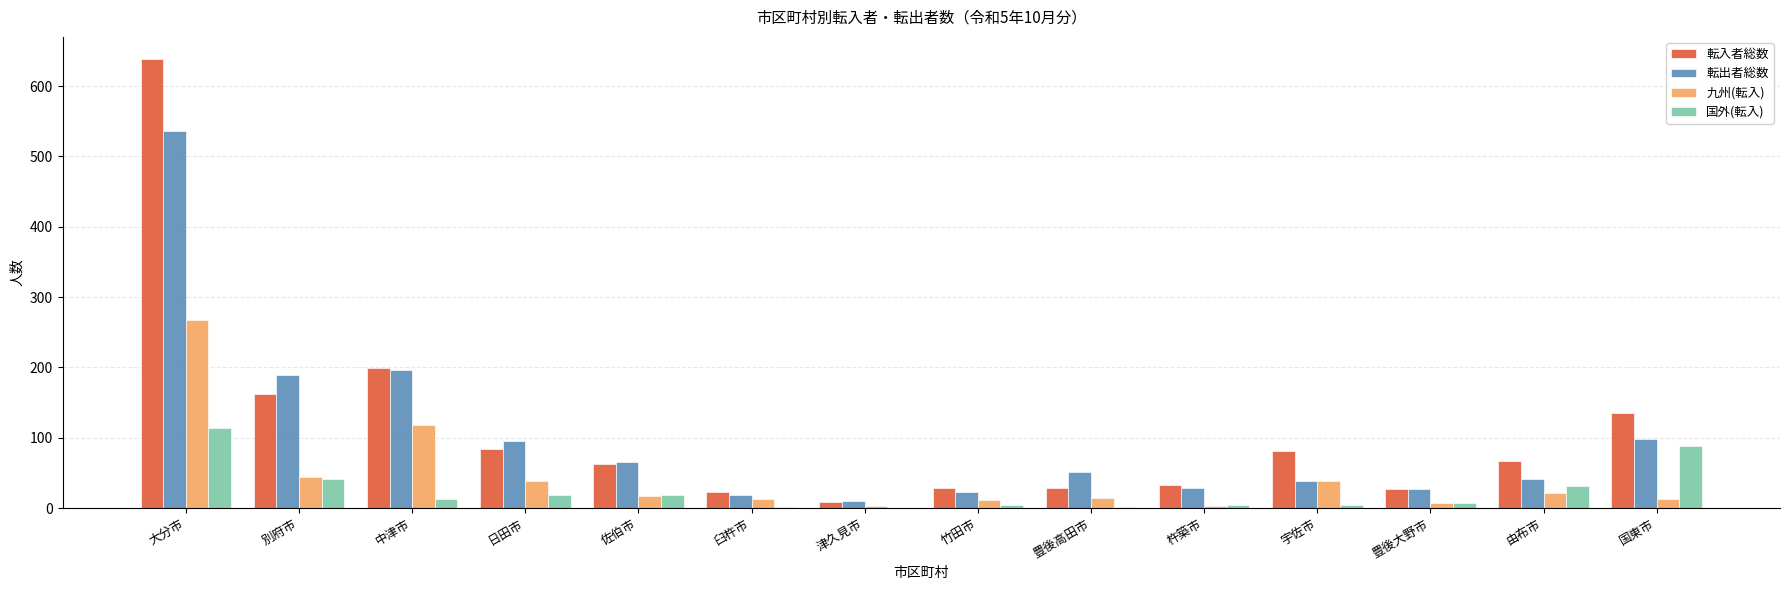

What are all the series names shown in the legend?

転入者総数, 転出者総数, 九州(転入), 国外(転入)